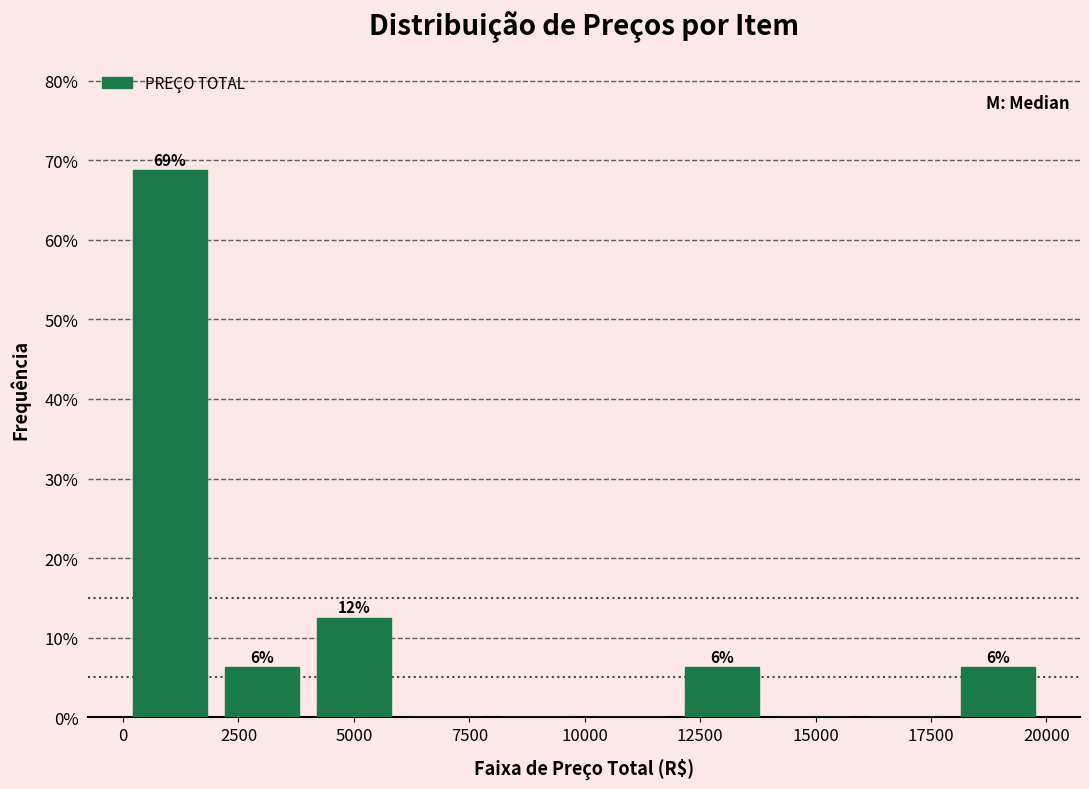

Read against the x-axis, roughly where is the centre of the tallest bar?

1000